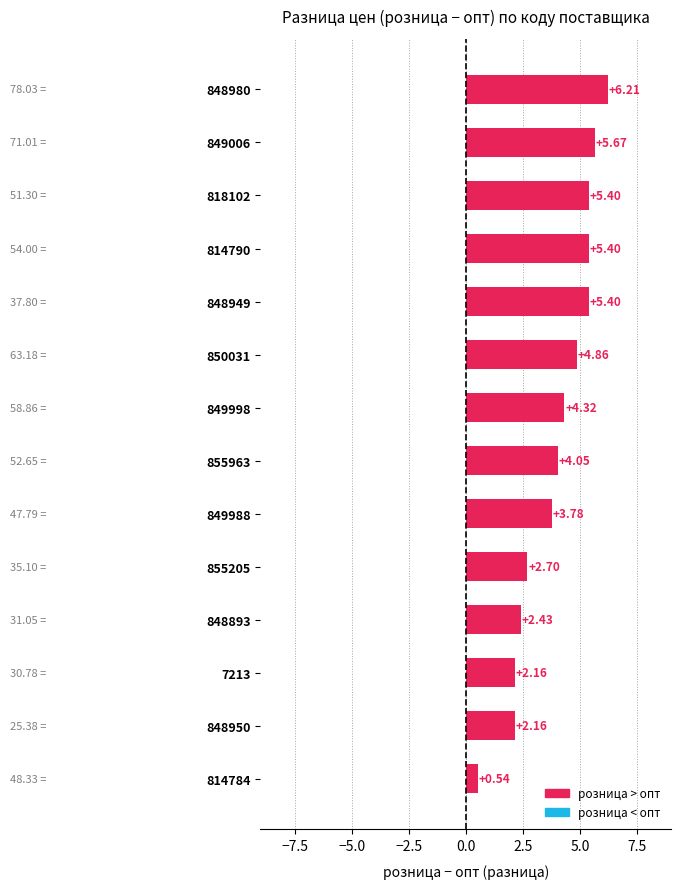

What is the change in value from 848893 to 818102?

+3.0